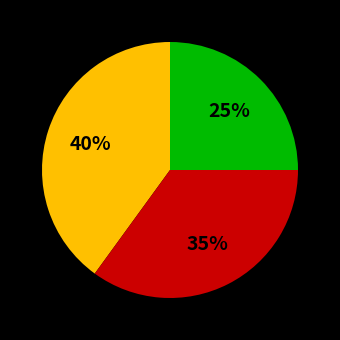

Does any single category account for the majority?

No